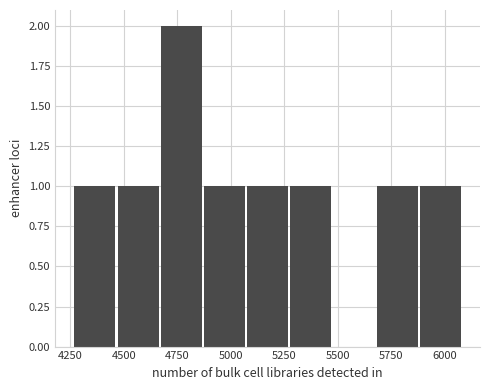

Over which range of the x-axis is the bar tallest?

4650 to 4850